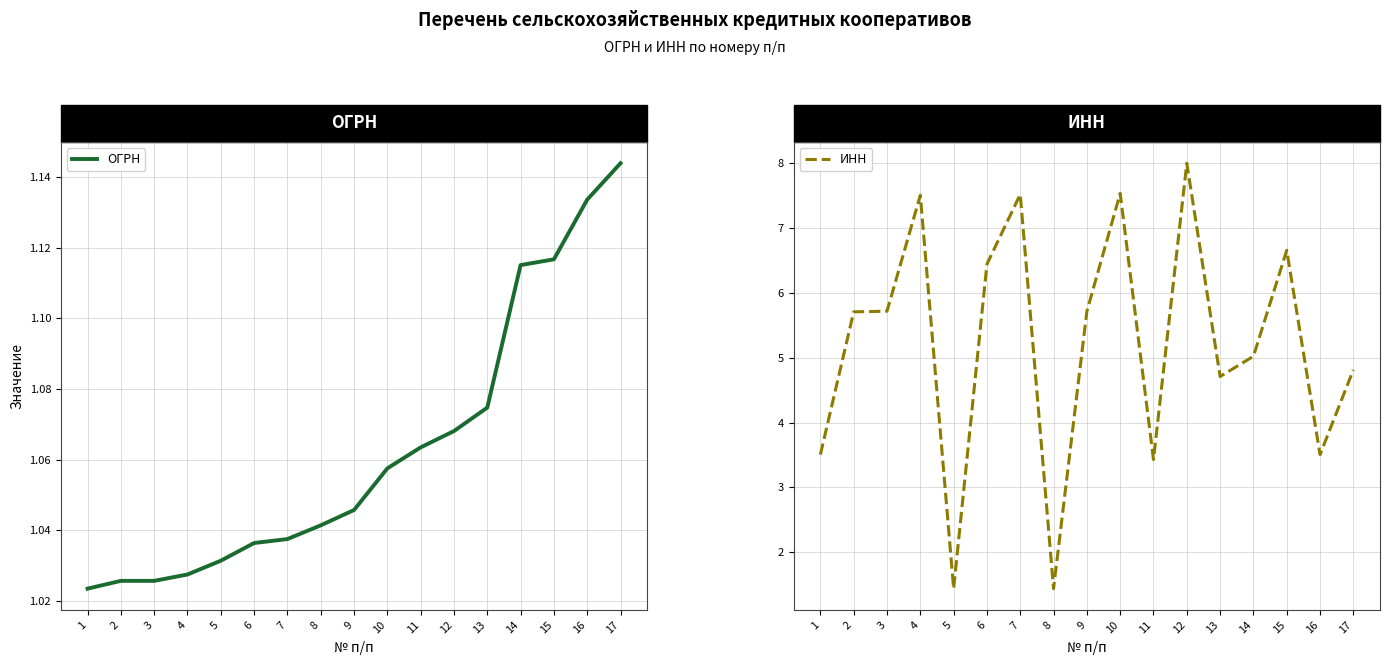

Reading right to left, what are all the values shown in this chart?

ОГРН: 1143827013231	1133537000222	1116658023272	1115022000906	1074710000760	1068080017169	1063454025392	1057523000006	1045739000812	1041402041768	1037527000334	1036404502100	1031402061613	1027500600027	1025700685010	1025700584414	1023502490637
ИНН: 4813805457	3505005158	6658397116	5022561513	4710028199	8003037652	3429030946	7538000025	5717002138	1435149791	7523005430	6445010149	1435140164	7509003222	5719002302	5709002871	3505003087